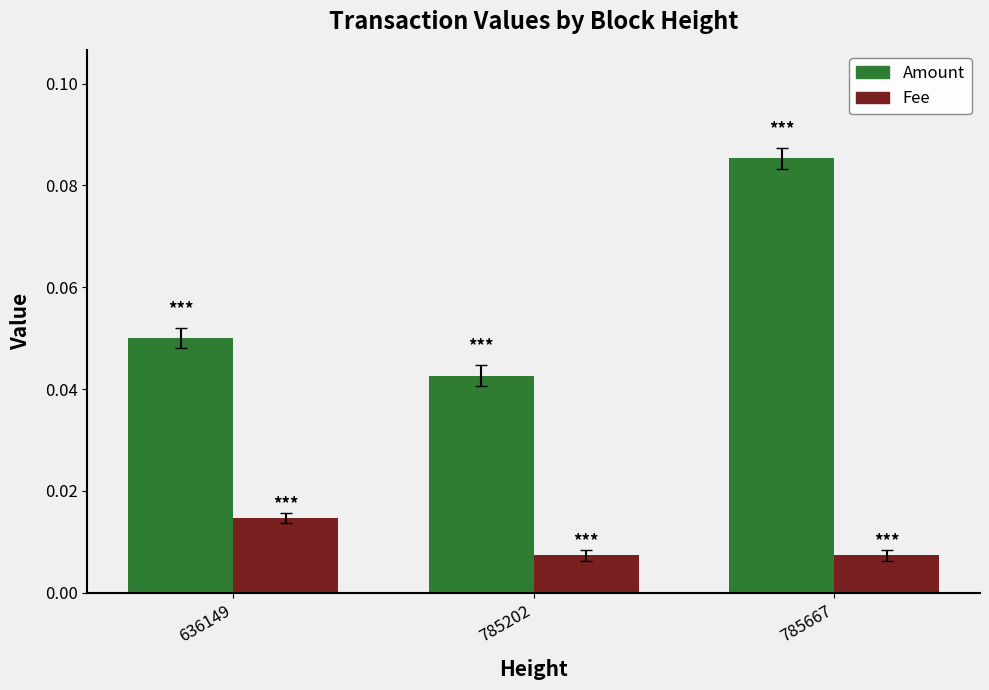

At which label does Amount reach its peak?

785667